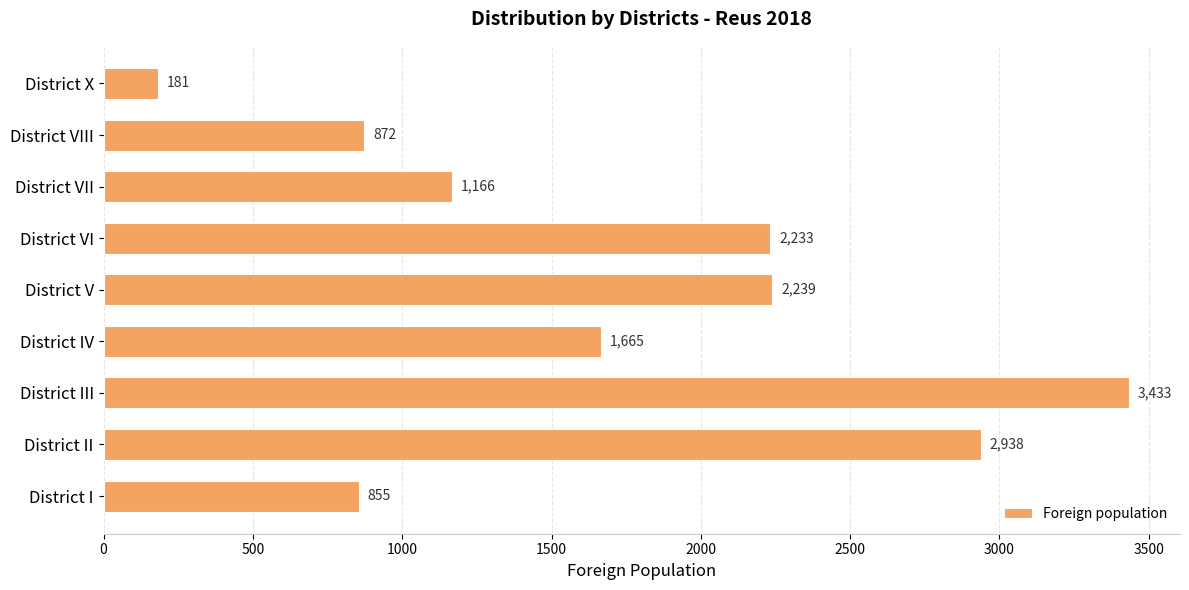

At which category does the chart reach its peak across all series?

District III